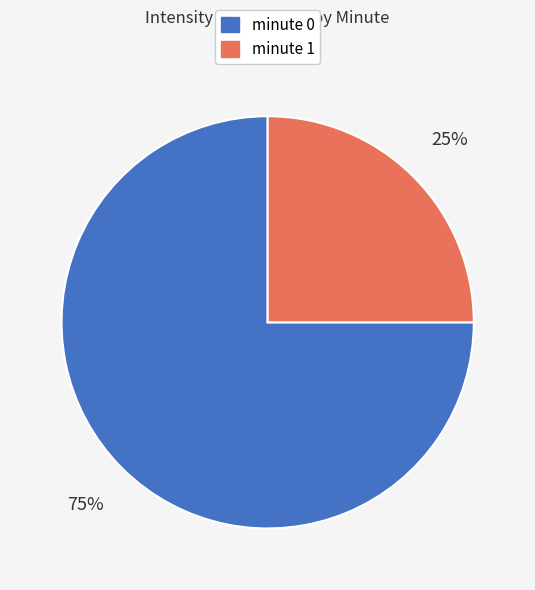

Which category has the smallest portion of the pie?

minute 1